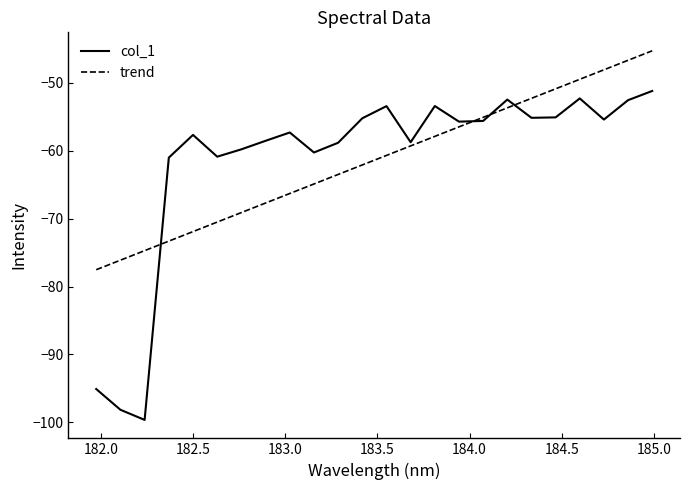

Which series ends up on top after the final intersection of col_1 and trend?

trend